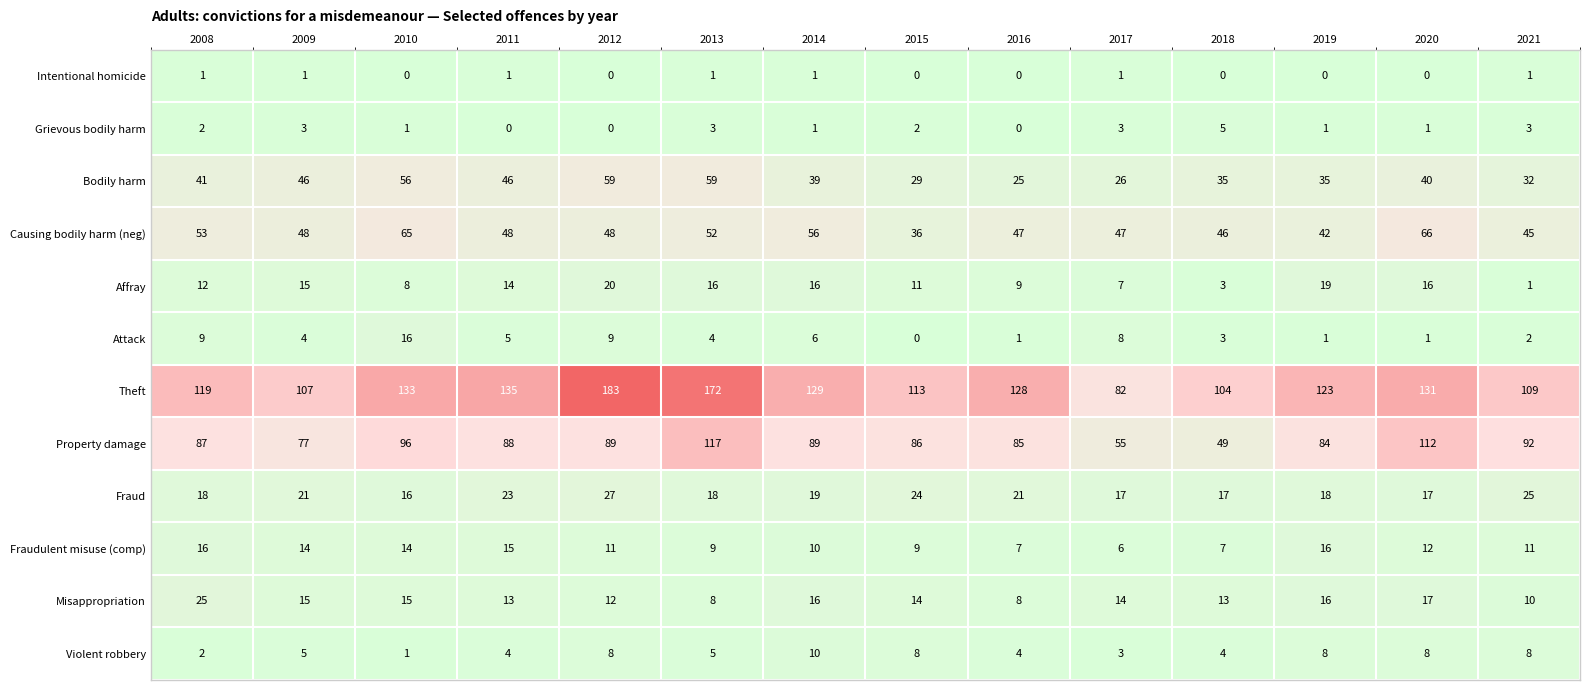

Rank the series at 2013 from highest to lowest value.

Theft, Property damage, Bodily harm, Causing bodily harm (neg), Fraud, Affray, Fraudulent misuse (comp), Misappropriation, Violent robbery, Attack, Grievous bodily harm, Intentional homicide